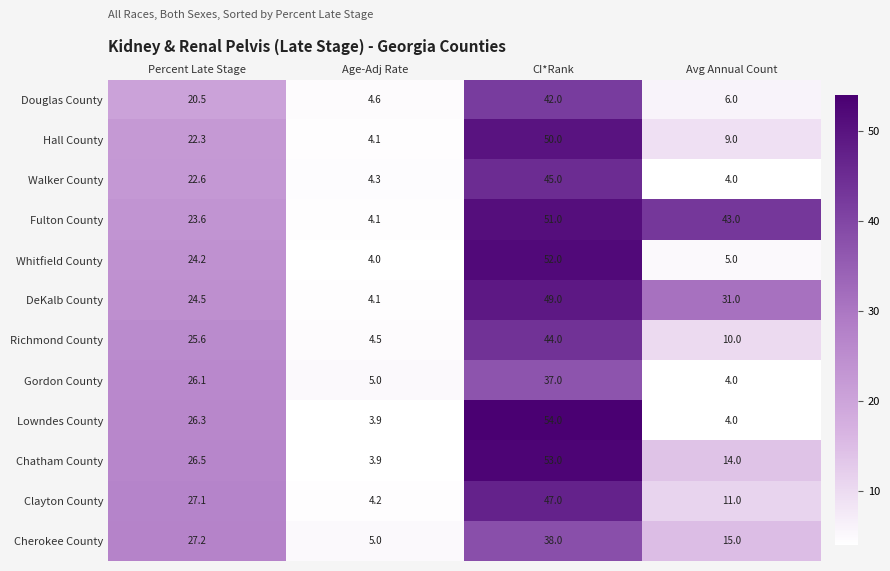

What is the difference between the second highest and second lowest values in the Richmond County series?

15.6